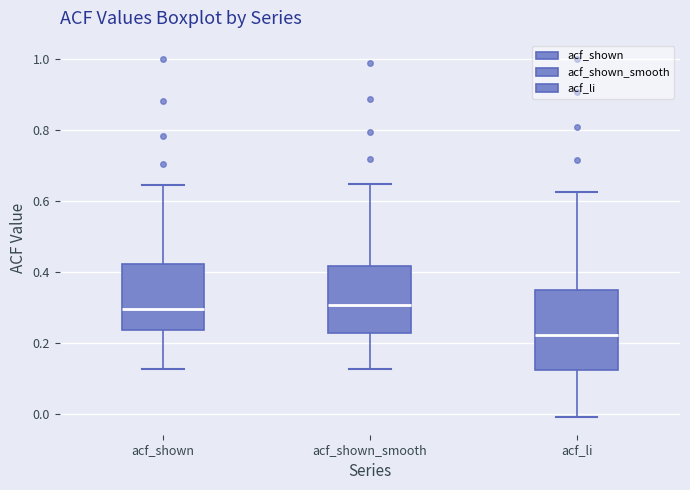

Reading left to right, transcribe this box plot: for each box, give where its median line is, the range the box spans, and where its two whiskers end, as read against the y-axis. The values are not printed on the chart, so give them approximately, as read against the axis.

acf_shown: median 0.30, box 0.24 to 0.42, whiskers 0.12 to 0.64
acf_shown_smooth: median 0.30, box 0.22 to 0.42, whiskers 0.12 to 0.64
acf_li: median 0.22, box 0.12 to 0.34, whiskers 0.00 to 0.62